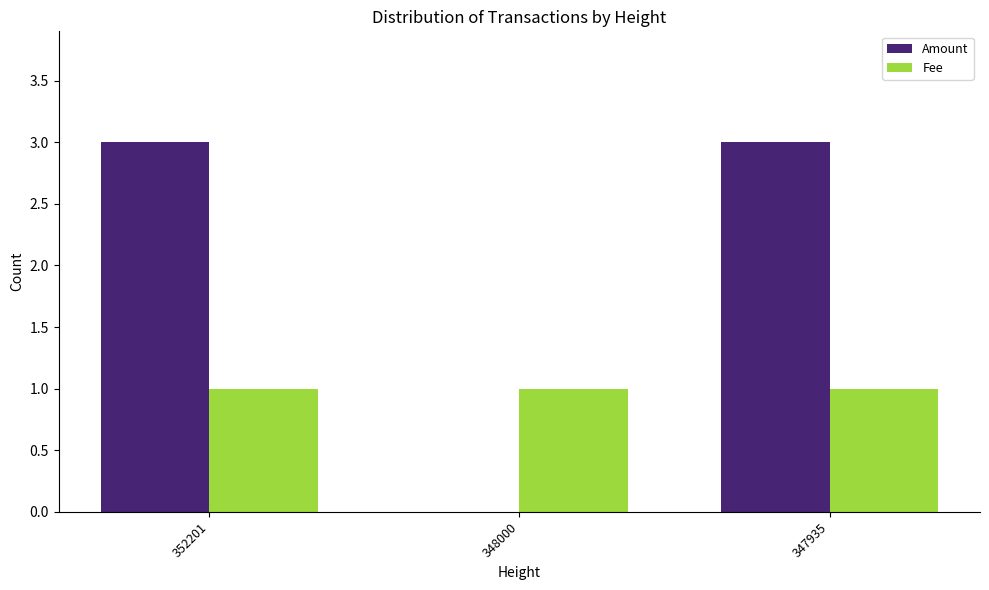

What are all the series names shown in the legend?

Amount, Fee